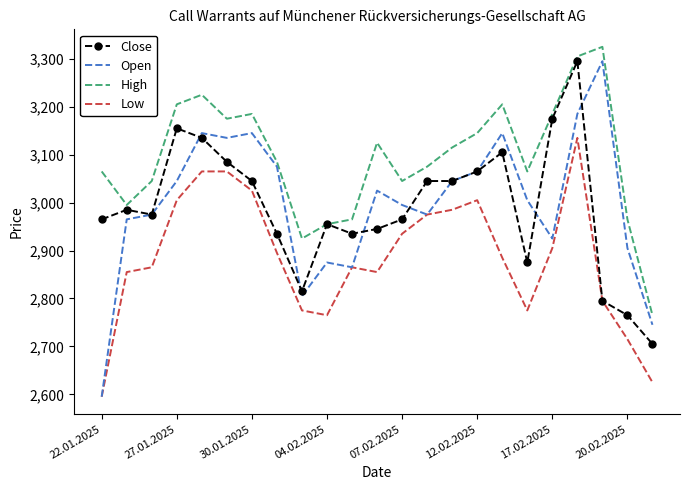

Which series has the largest range (max minus min)?

Open